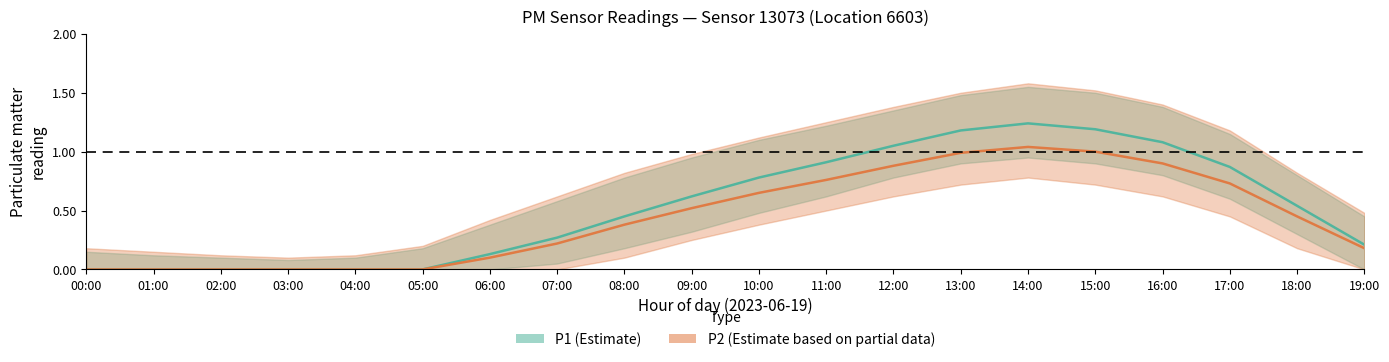

True or false: P2_upper and P2_lower intersect in this chart.

False